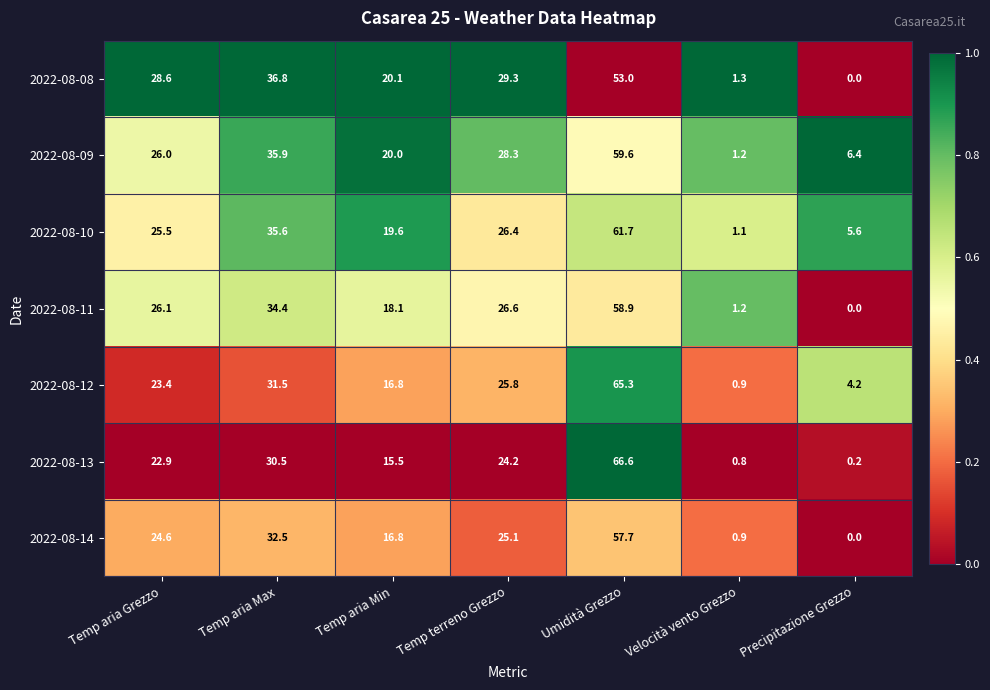

What is the difference between the maximum and minimum values in the 2022-08-12 series?

64.4